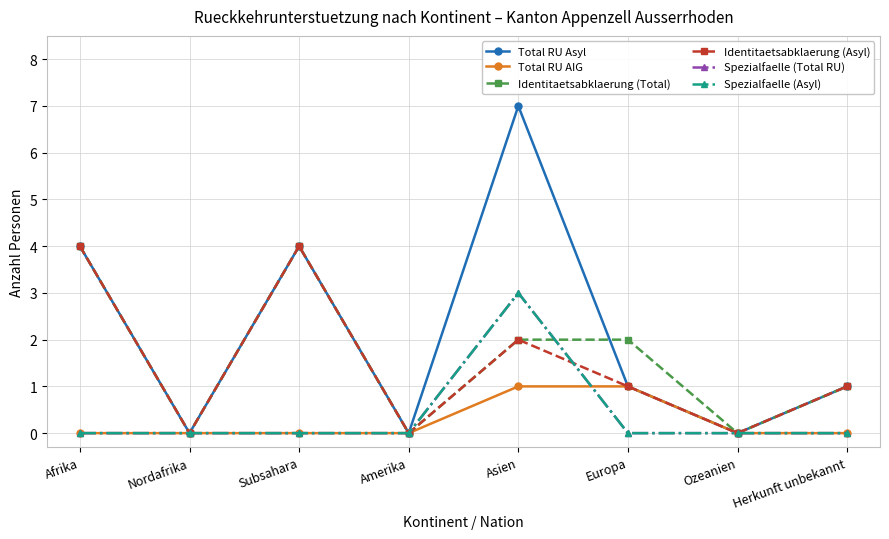

Is this an area chart (filled region under the line)?

No